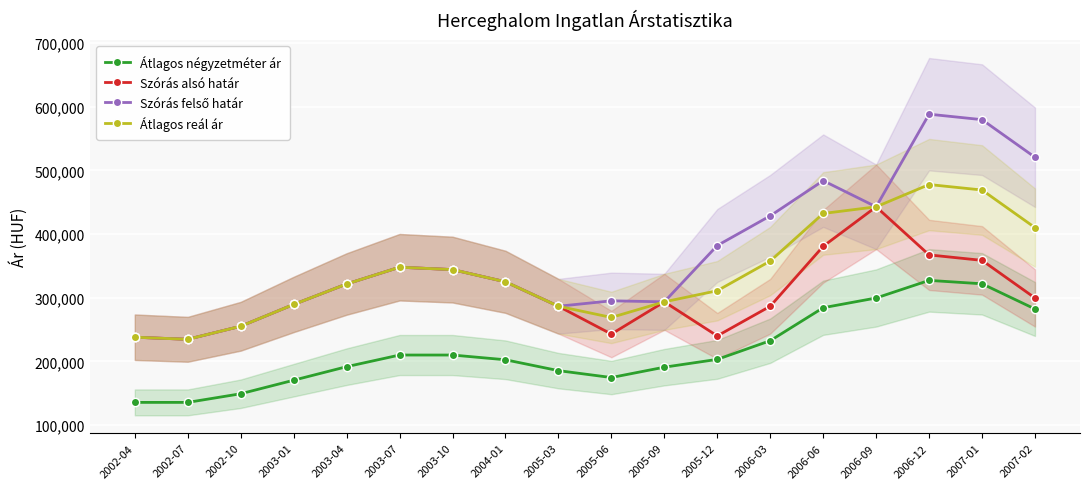

At which category does Szórás felső határ reach its first local peak?

2003-07